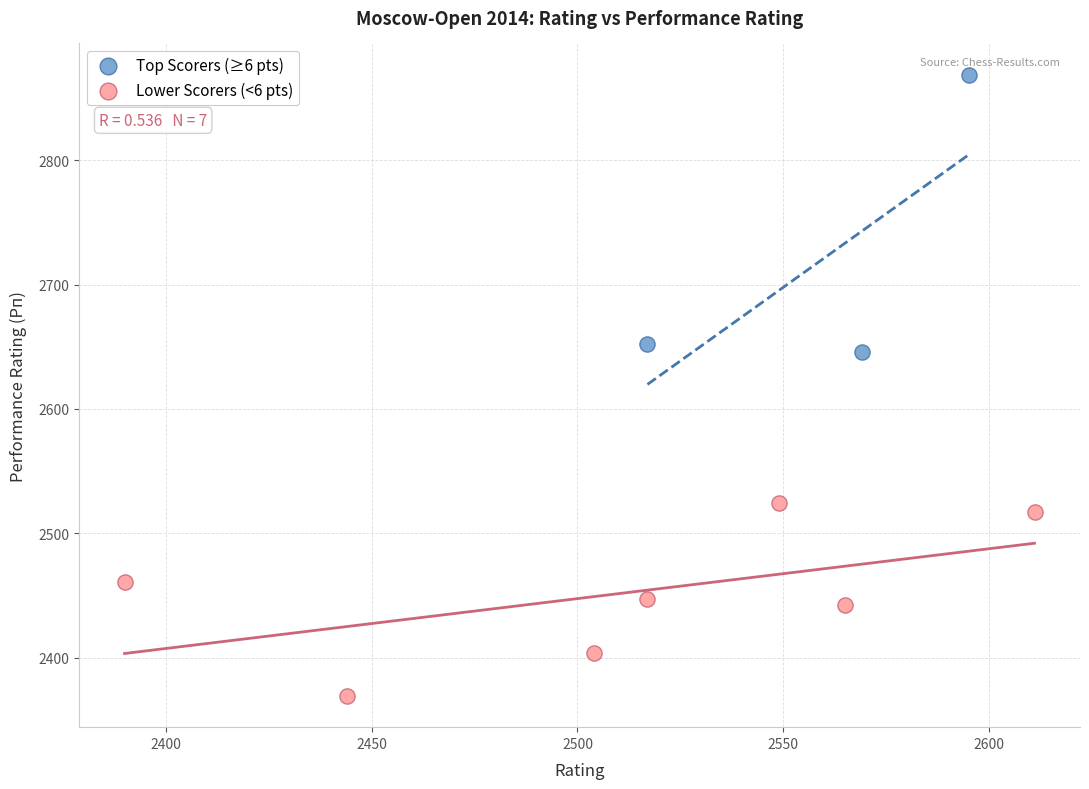

Which series reaches the minimum Y coordinate?

Lower Scorers (<6 pts)